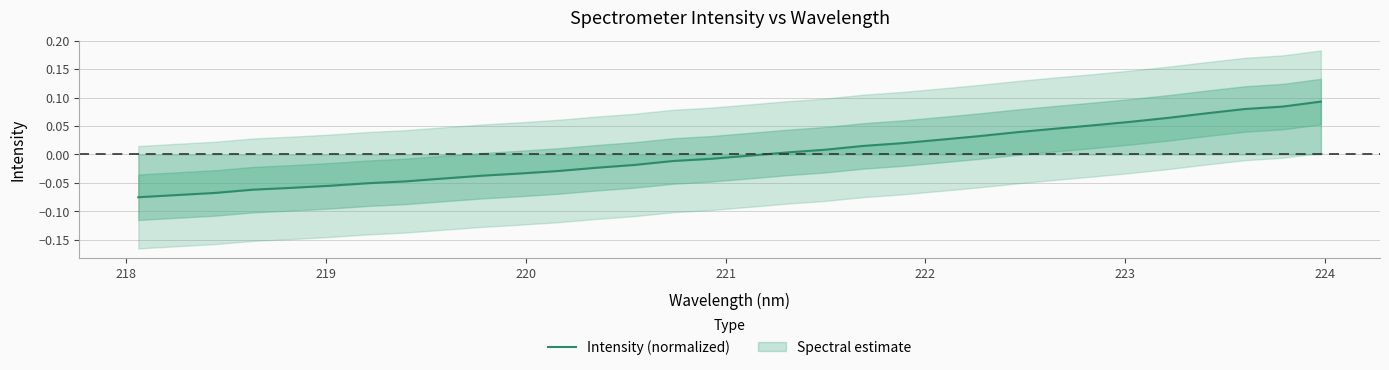

What is the difference between the second highest and minimum values?

0.2